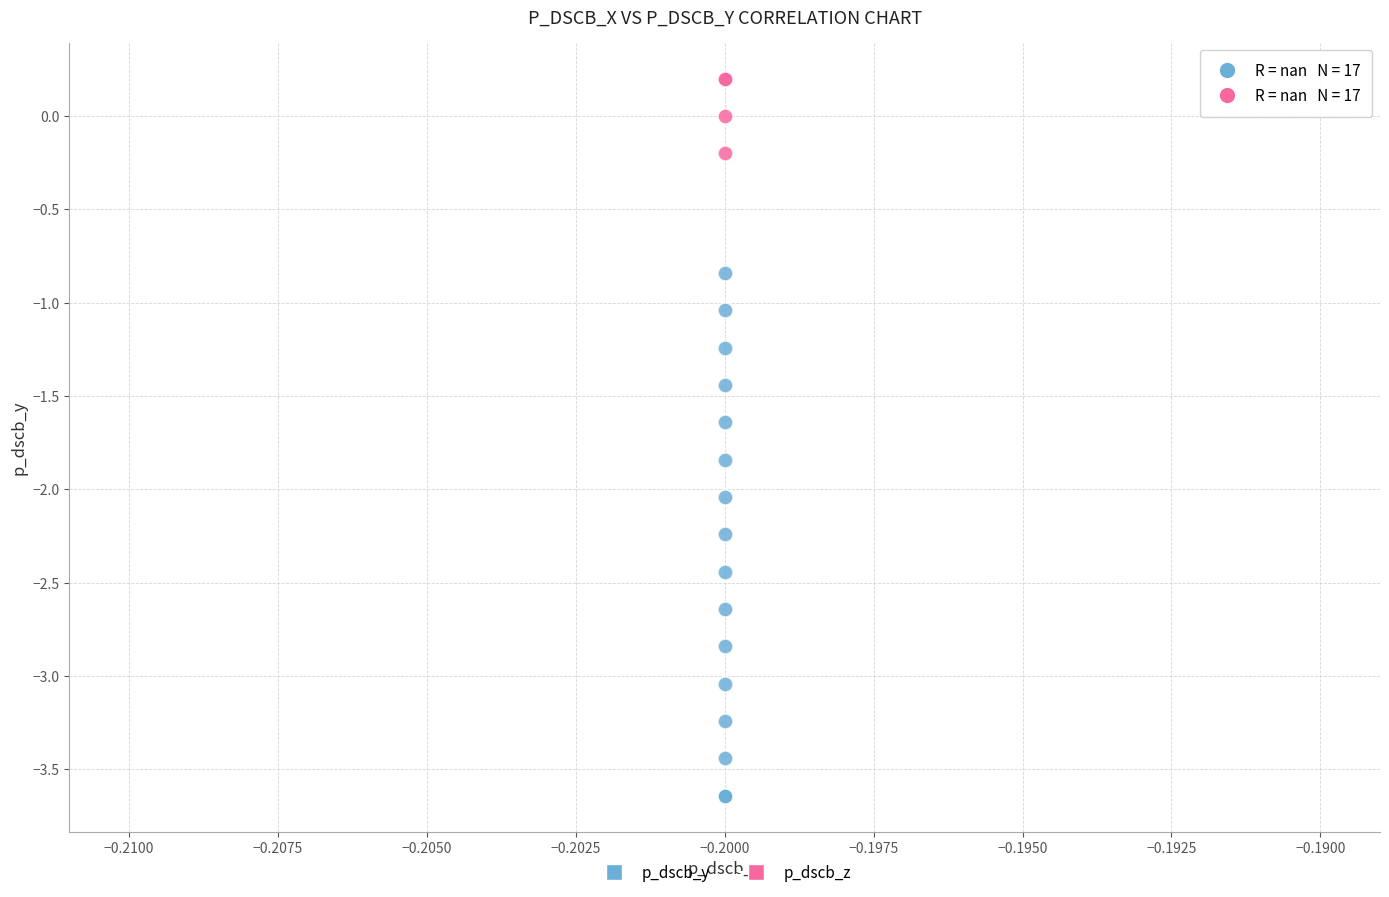

Which series has the widest spread of Y values?

p_dscb_y